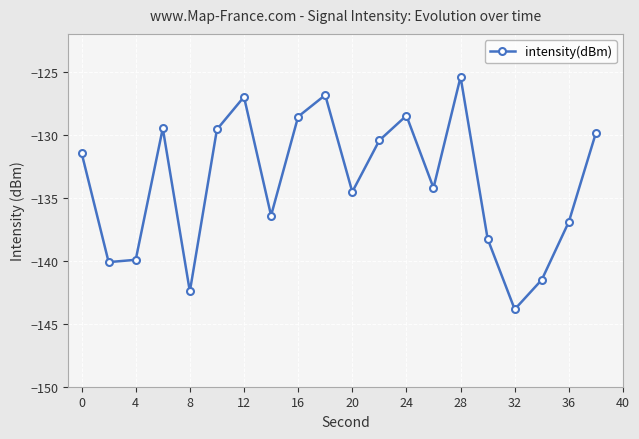

True or false: there are more than 0 points higher than both neighbors.

True